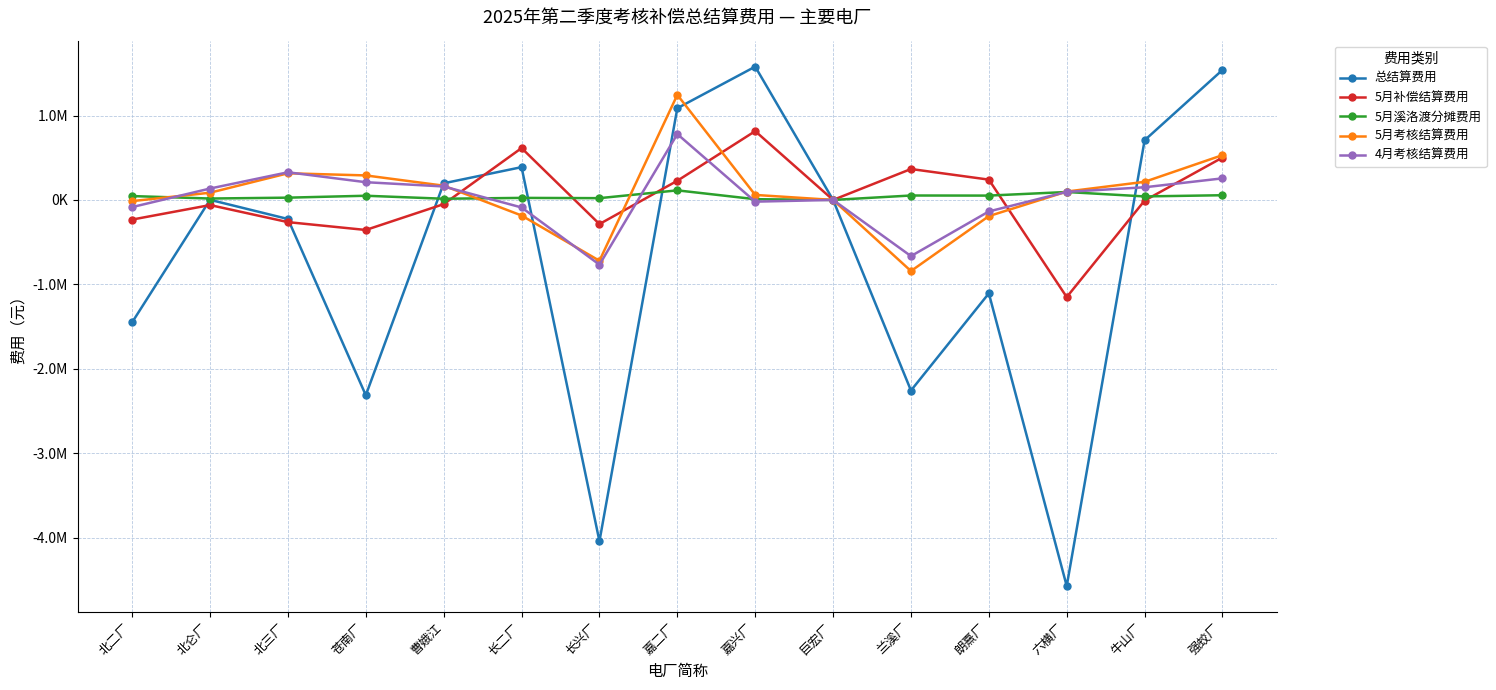

True or false: 总结算费用 and 5月考核结算费用 intersect in this chart.

True